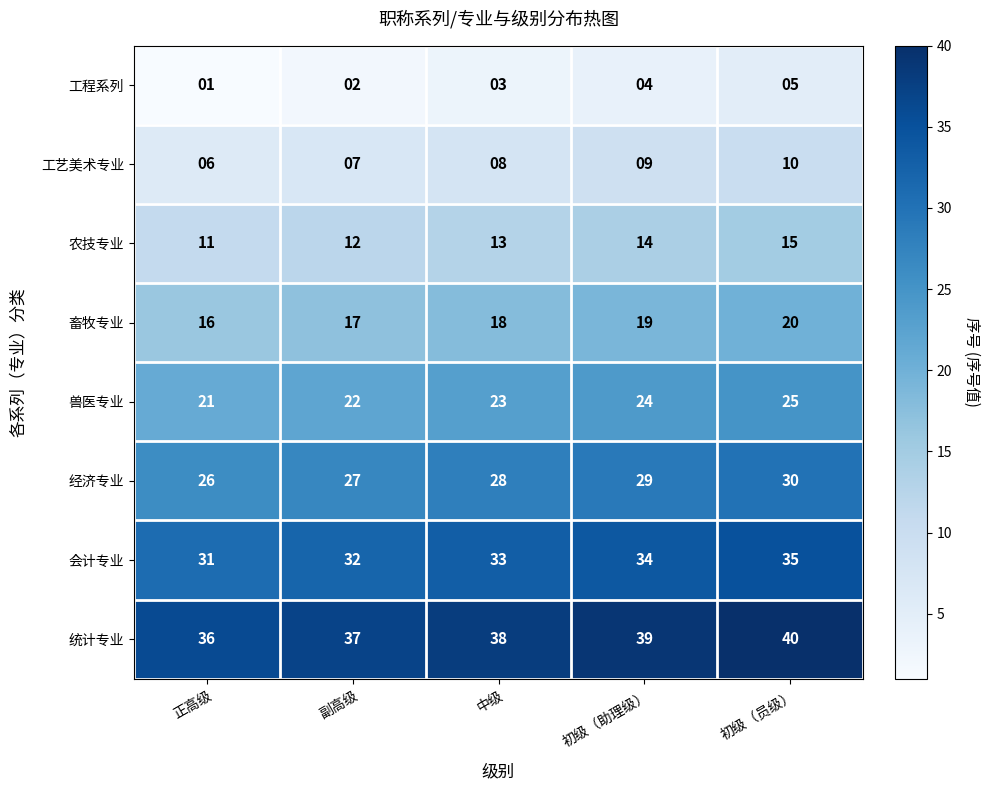

What is the sum of the 兽医专业 values at 初级（员级） and 正高级?

46